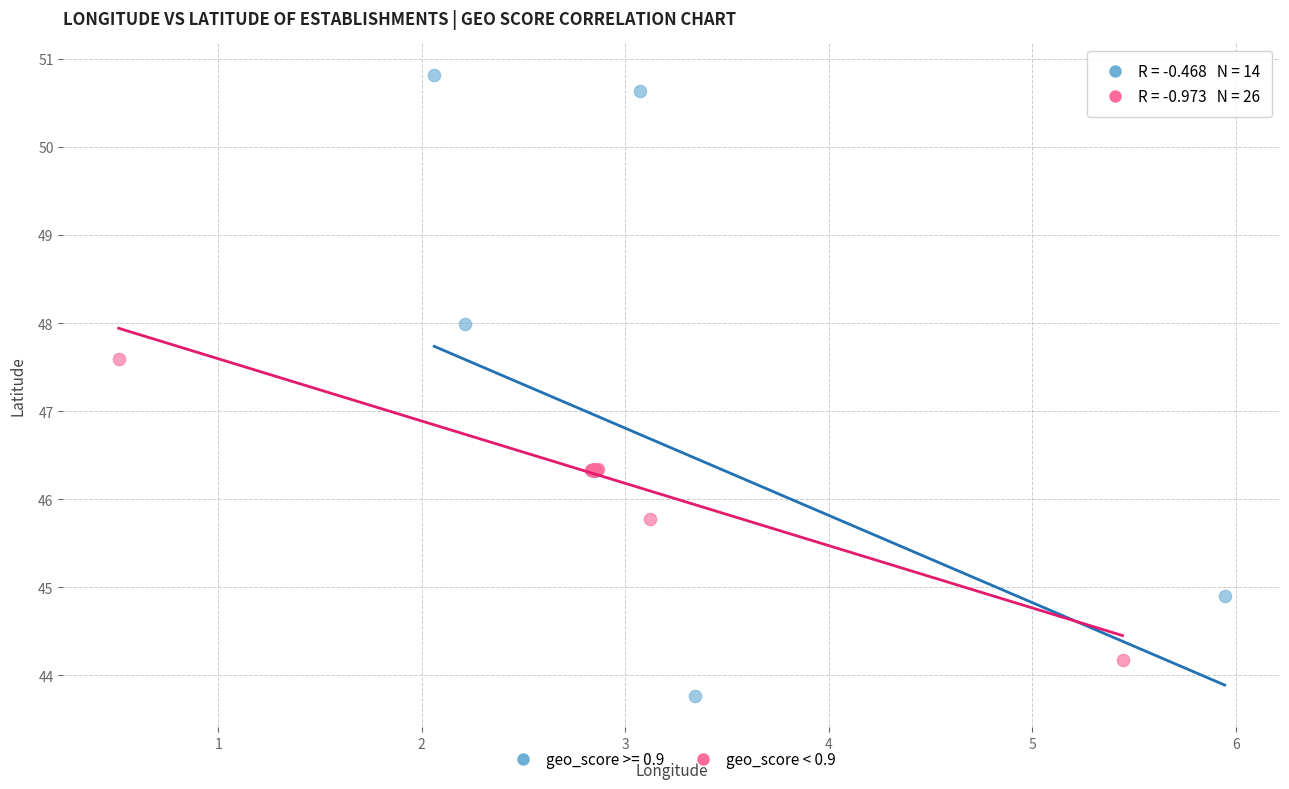

Which series contains the lowest Y value?

geo_score >= 0.9